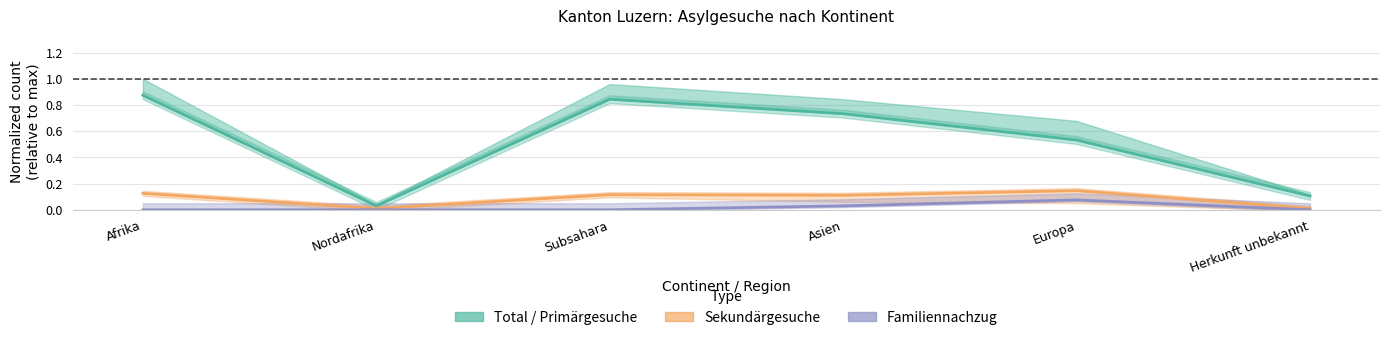

Is this an area chart (filled region under the line)?

No